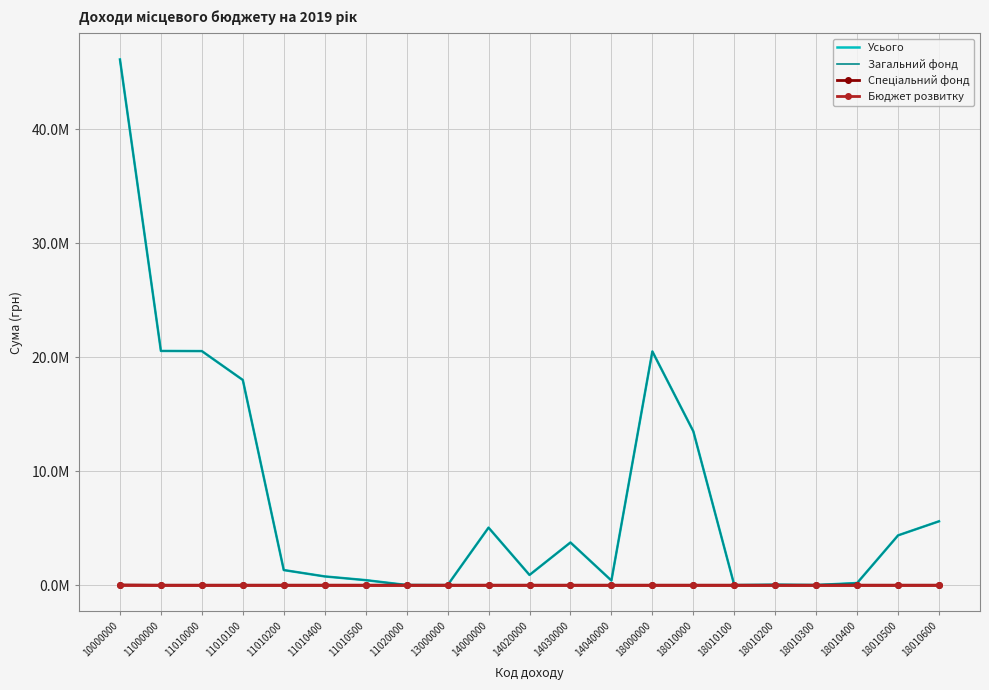

List the series in order of their peak value, lowest first.

Бюджет розвитку, Спеціальний фонд, Загальний фонд, Усього